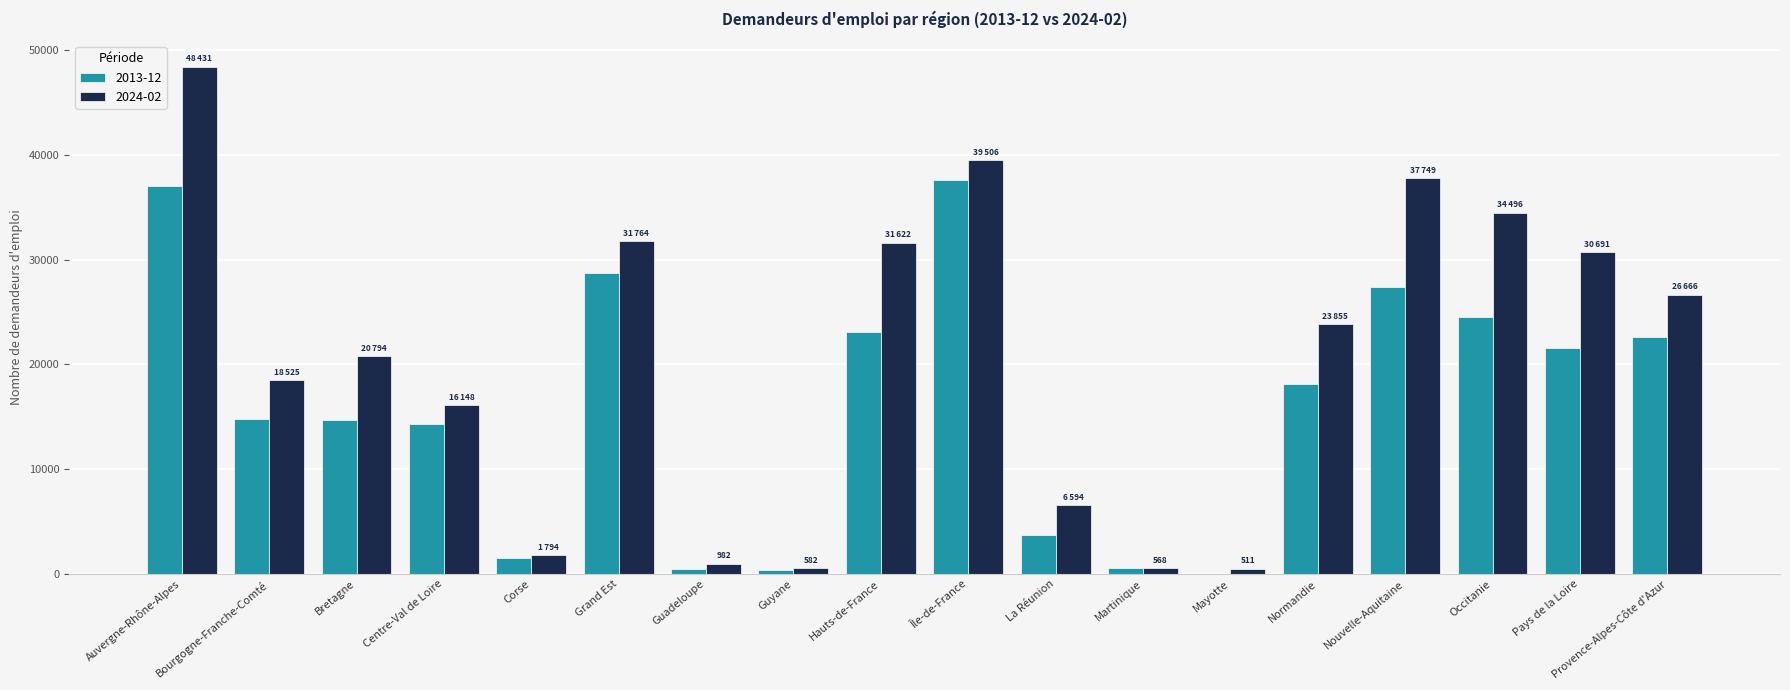

What is the sum of the 2024-02 values at Auvergne-Rhône-Alpes and Pays de la Loire?

79122